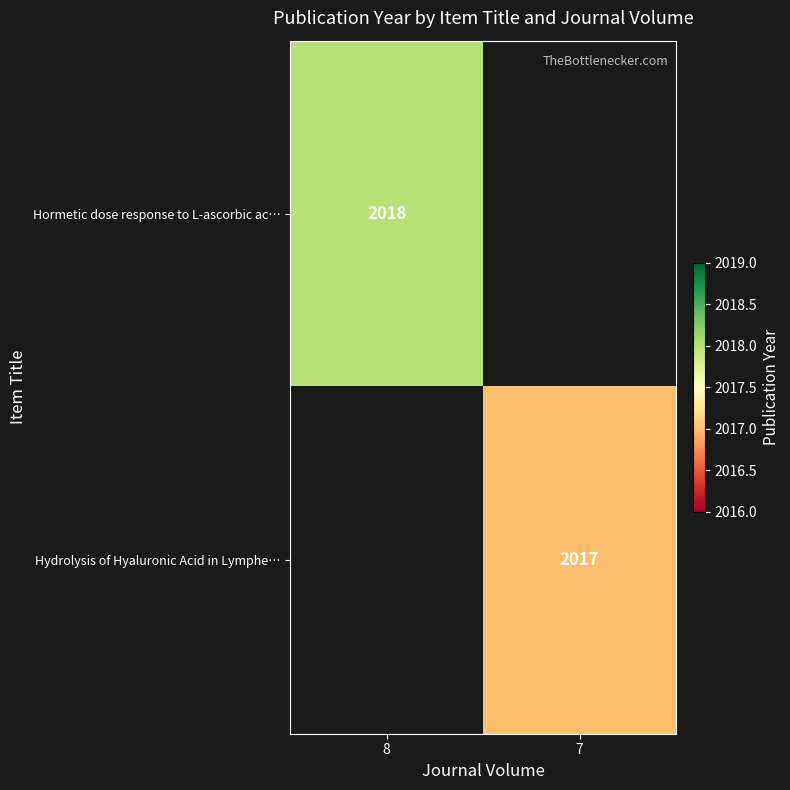

True or false: Hydrolysis of Hyaluronic Acid in Lymphe… has a value of 2017 at 7.

True